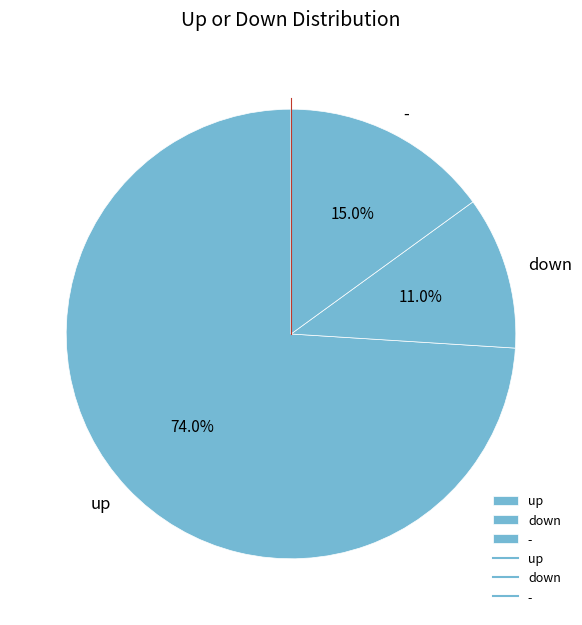

Which has a higher value, down or up?

up